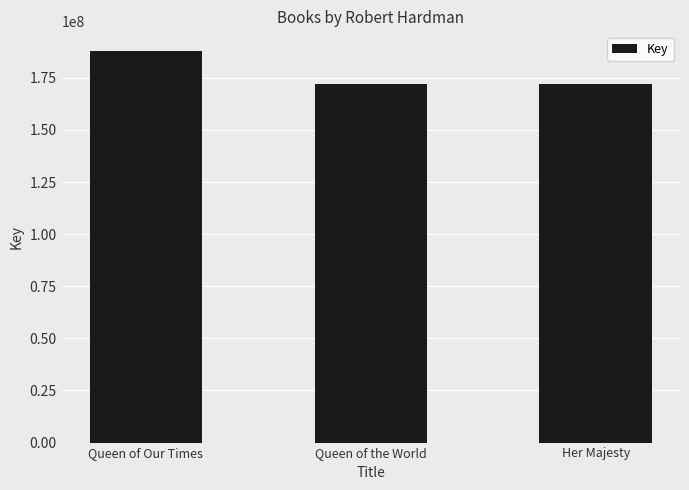

What value does the data have at Queen of Our Times?

187943955